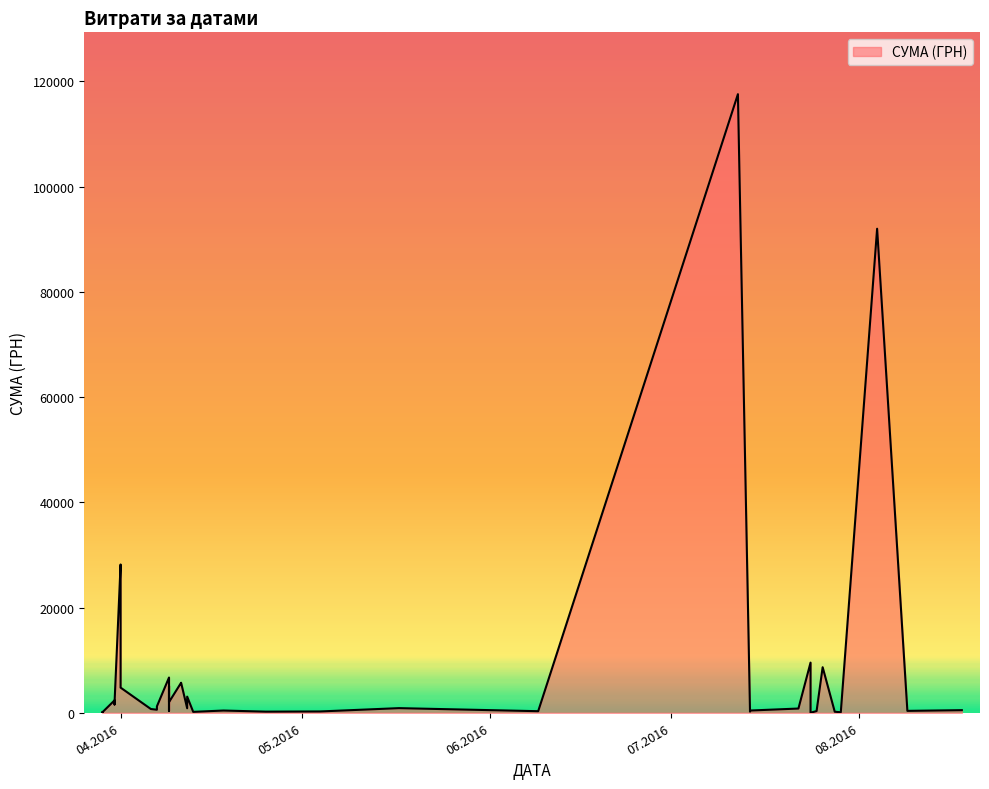

True or false: there are more than 1 points higher than both neighbors.

True